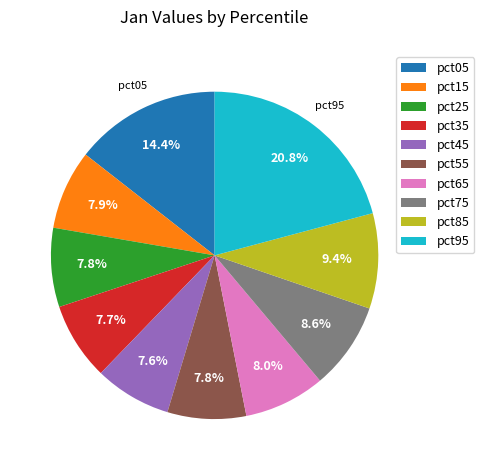

What is the largest slice in the pie chart?

pct95